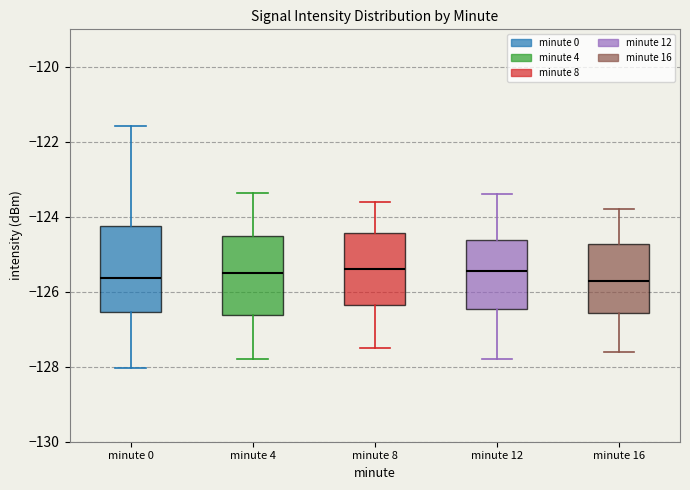

Reading left to right, read every box against the y-axis: the position of its median line, the range the box covers, and the ends of its whiskers. The values are not printed on the chart, so give them approximately, as read against the axis.

minute 0: median -125.6, box -126.6 to -124.2, whiskers -128.0 to -121.6
minute 4: median -125.4, box -126.6 to -124.6, whiskers -127.8 to -123.4
minute 8: median -125.4, box -126.4 to -124.4, whiskers -127.4 to -123.6
minute 12: median -125.4, box -126.4 to -124.6, whiskers -127.8 to -123.4
minute 16: median -125.6, box -126.6 to -124.8, whiskers -127.6 to -123.8